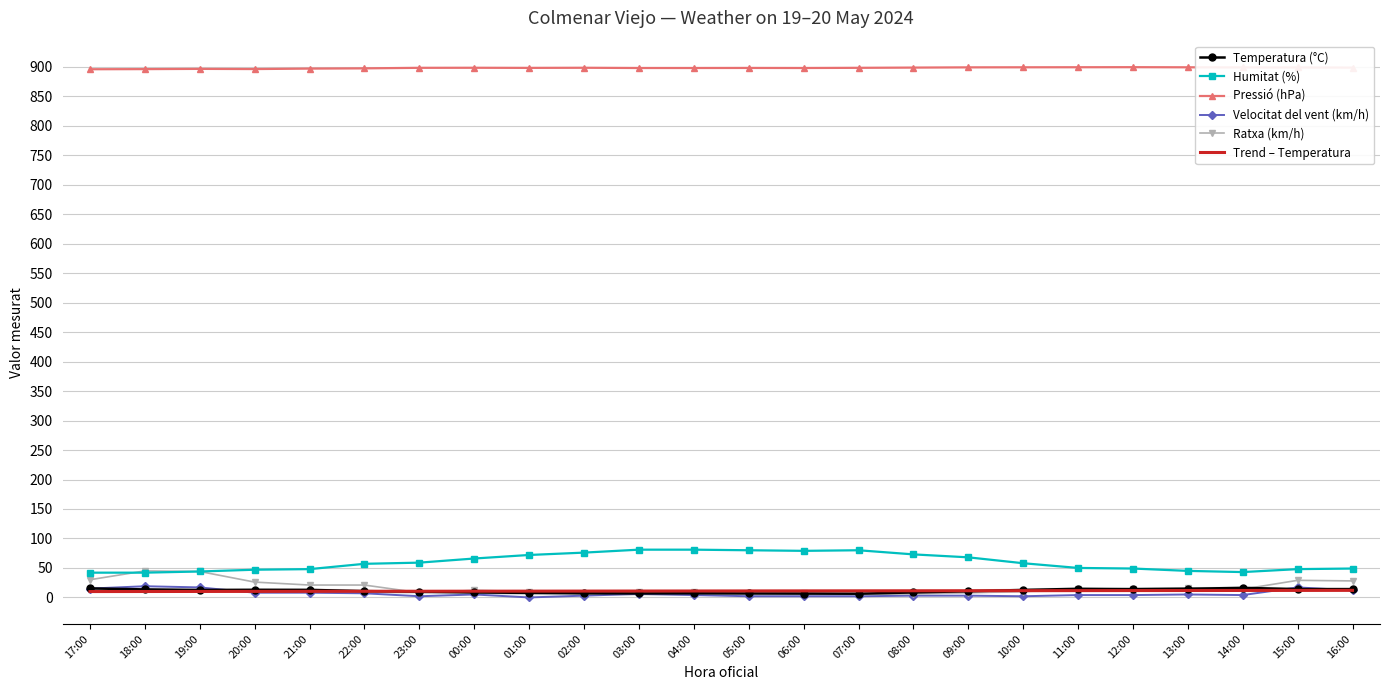

True or false: Velocitat del vent (km/h) and Ratxa (km/h) cross at least once.

False